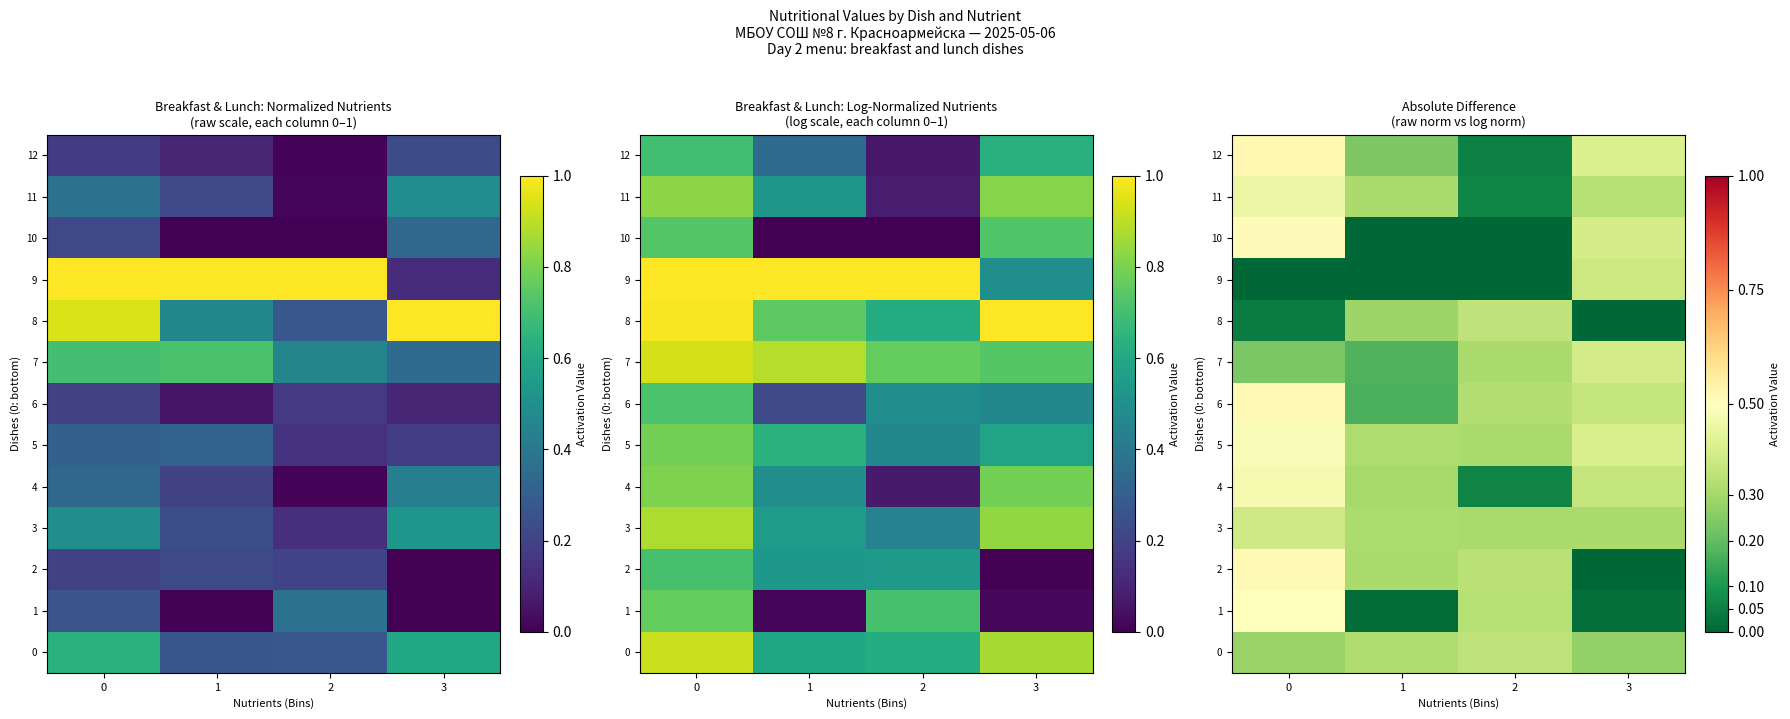

At which label is 5 closest to 0?

2